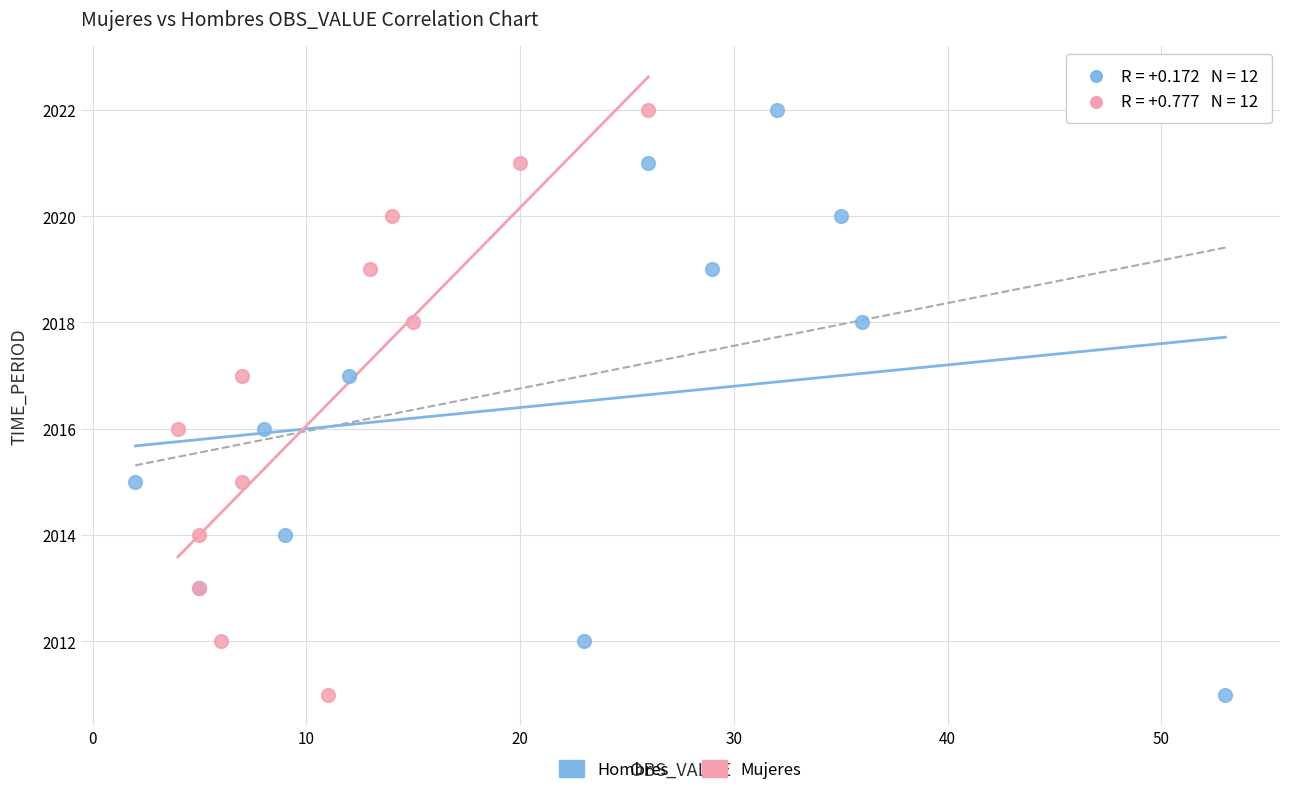

What are all the series names shown in the legend?

Hombres, Mujeres